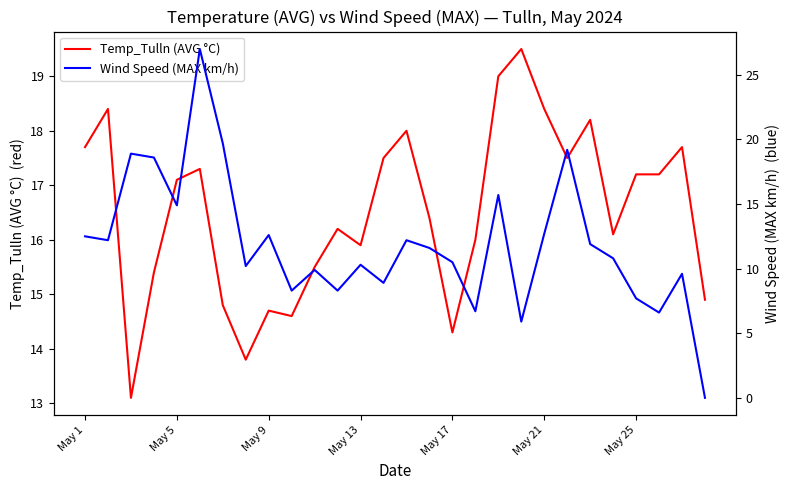

Which series has the largest range (max minus min)?

Wind Speed (MAX km/h)